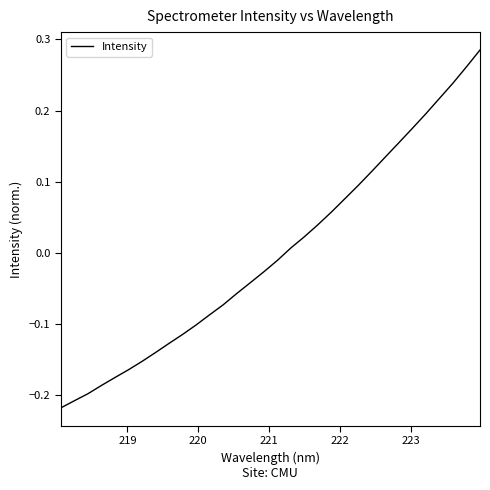

What is the difference between the maximum and minimum values?

0.5